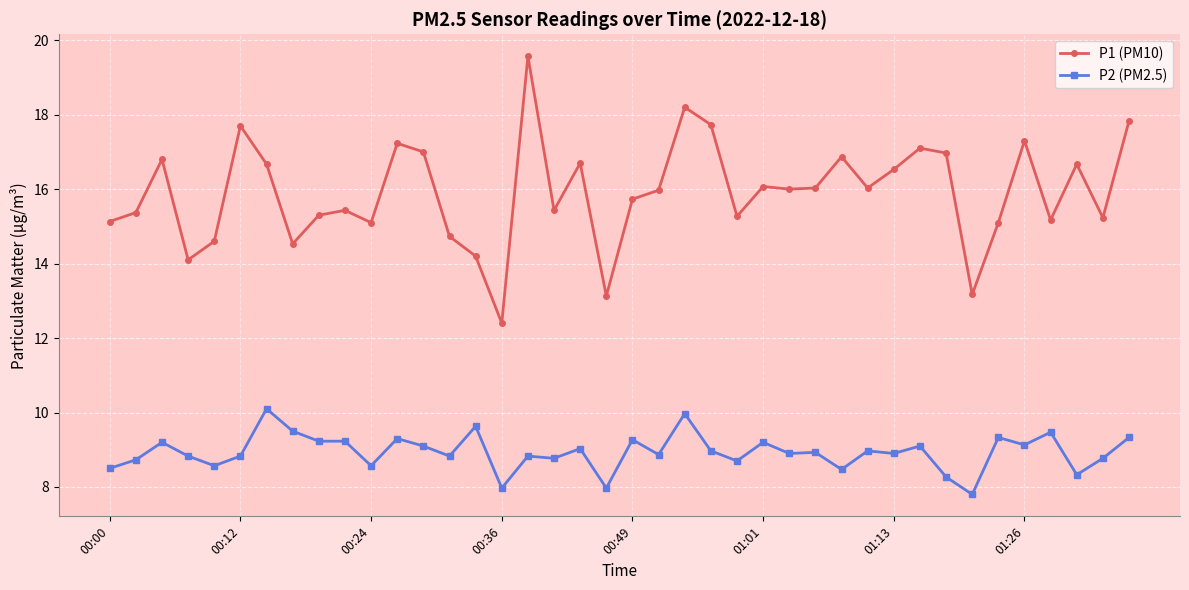

What is the minimum value shown in the chart?

7.8